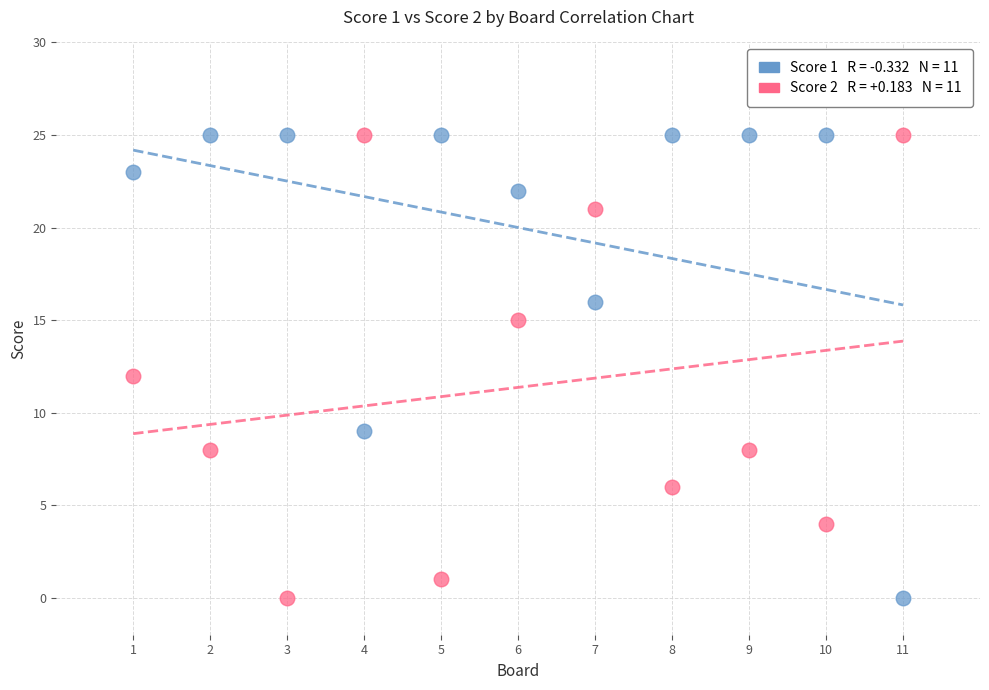

Across all data points, what is the range of Y values (max minus min)?

25